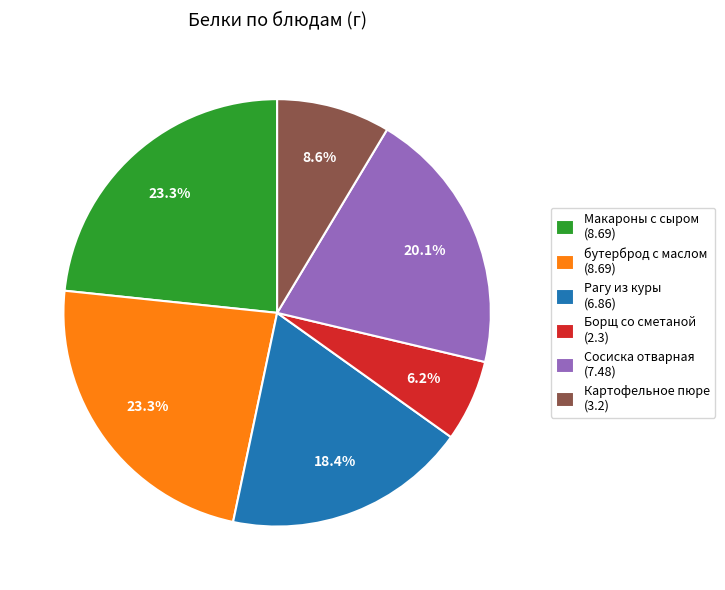

Do Борщ со сметаной (2.3) and Макароны с сыром (8.69) together represent more than half of the pie?

No